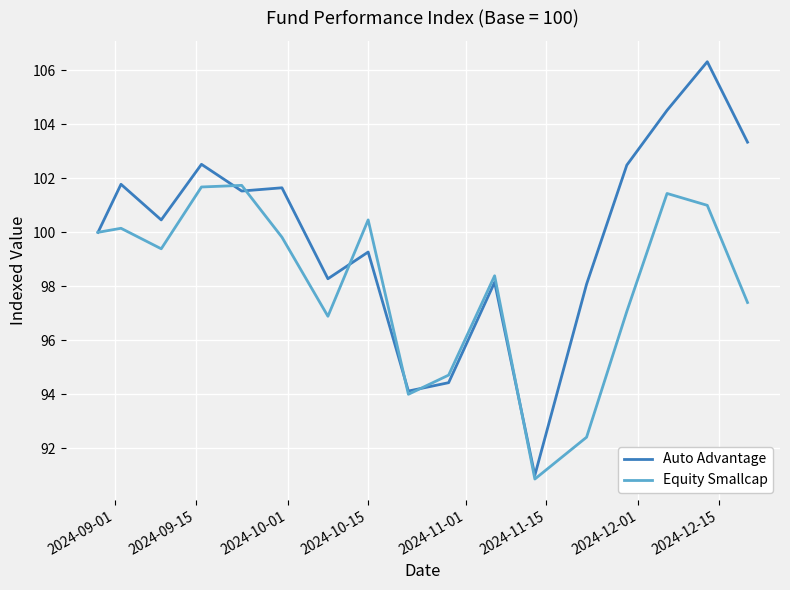

Reading left to right, extract all data points from this chart.

Auto Advantage: 100.0	101.8	100.5	102.5	101.5	101.7	98.3	99.3	94.1	94.4	98.2	91.0	98.1	102.5	104.5	106.3	103.3
Equity Smallcap: 100.0	100.2	99.4	101.7	101.7	99.8	96.9	100.5	94.0	94.7	98.4	90.9	92.4	97.1	101.4	101.0	97.4